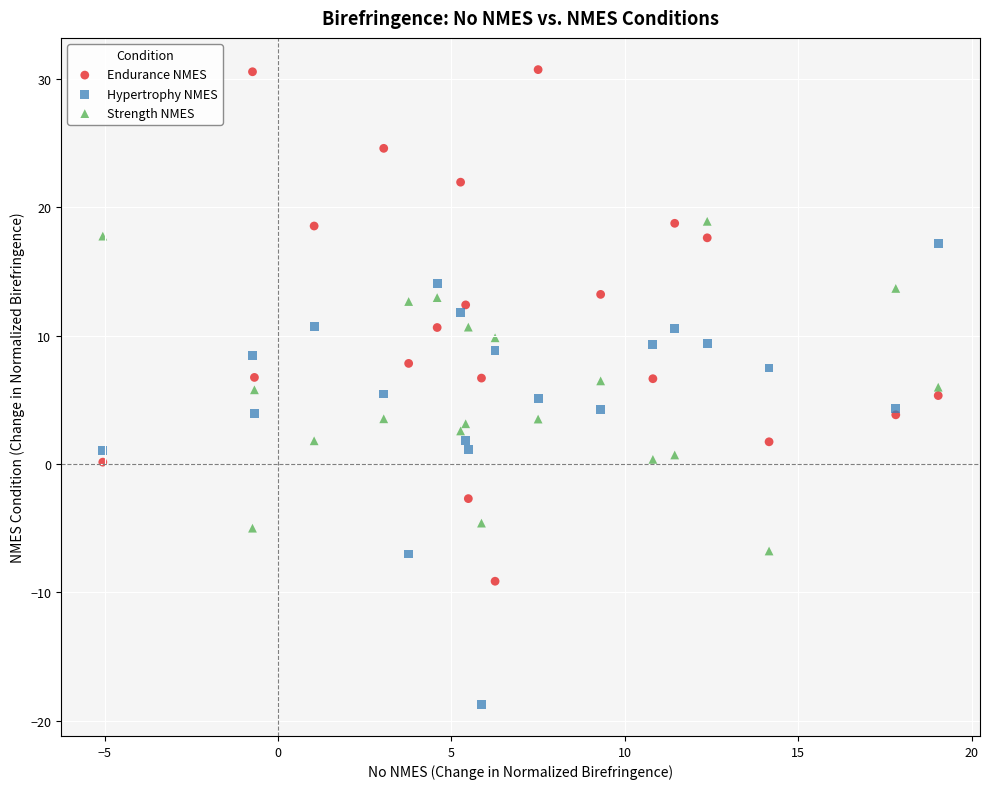

Which series has the largest Y range (max minus min)?

Endurance NMES